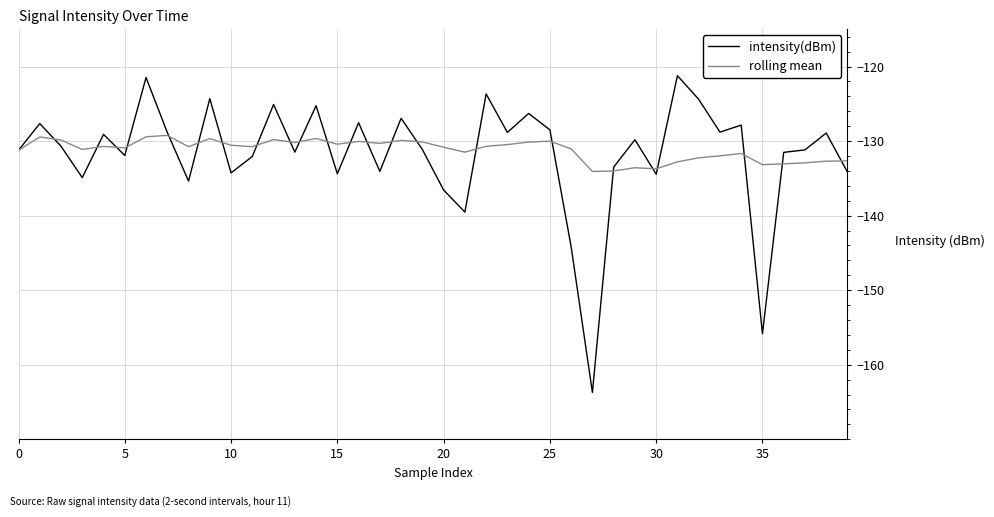

What is the maximum value shown in the chart?

-121.2